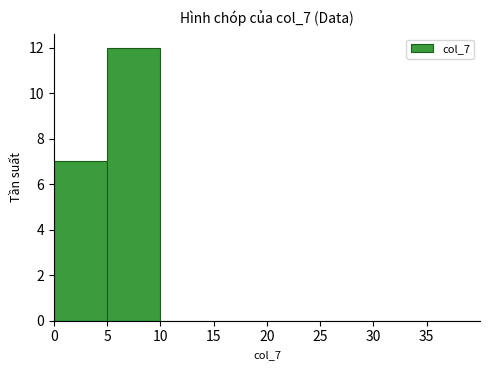

Over which range of the x-axis is the bar tallest?

5 to 10